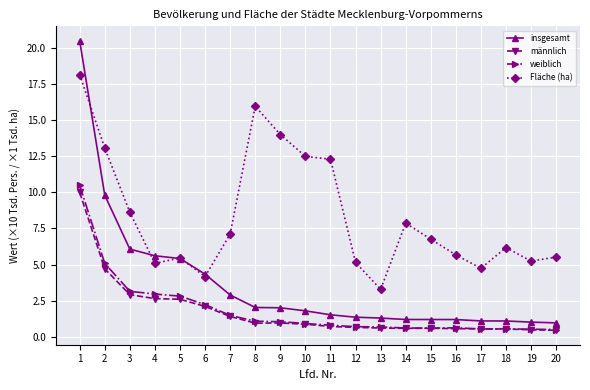

What is the value of the weiblich point at the 12th from the left?

0.7